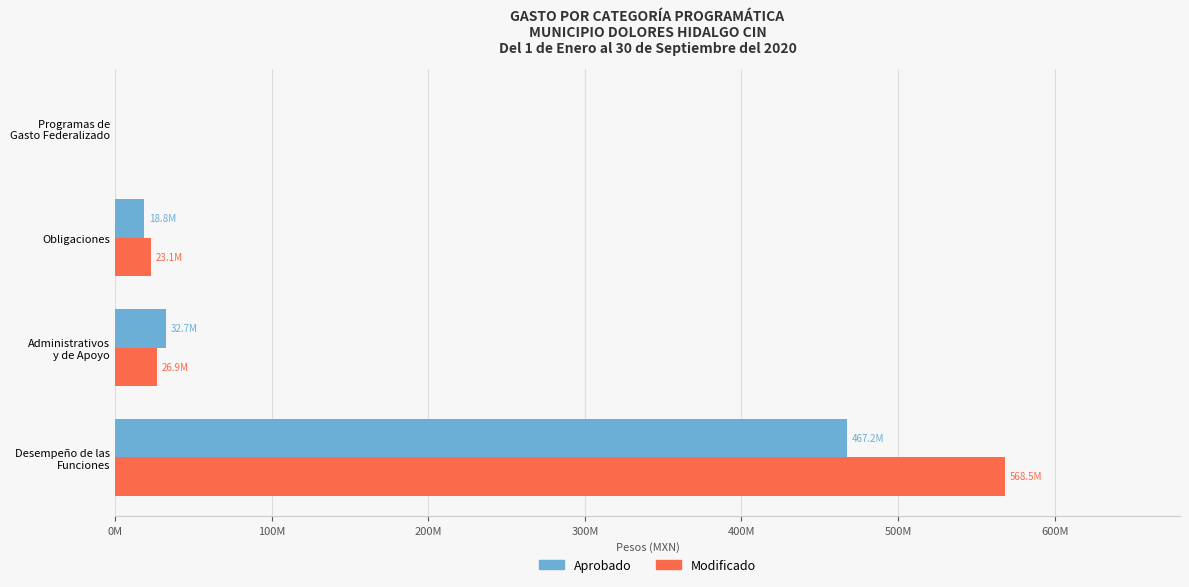

What is the average value of the Aprobado series?

129655066.2